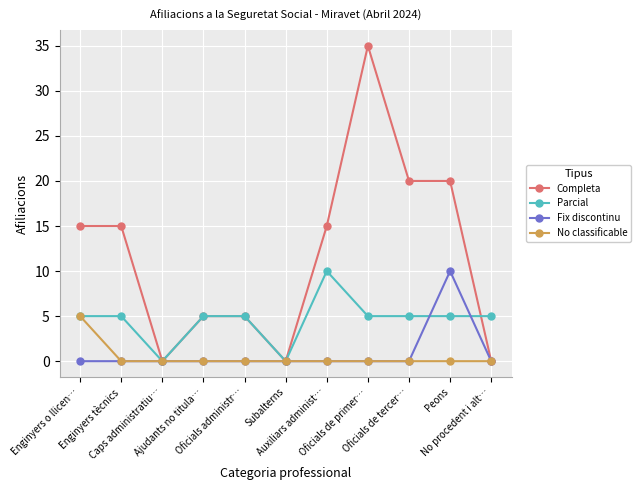

Count the Fix discontinu values in the range 0 to 1.

10